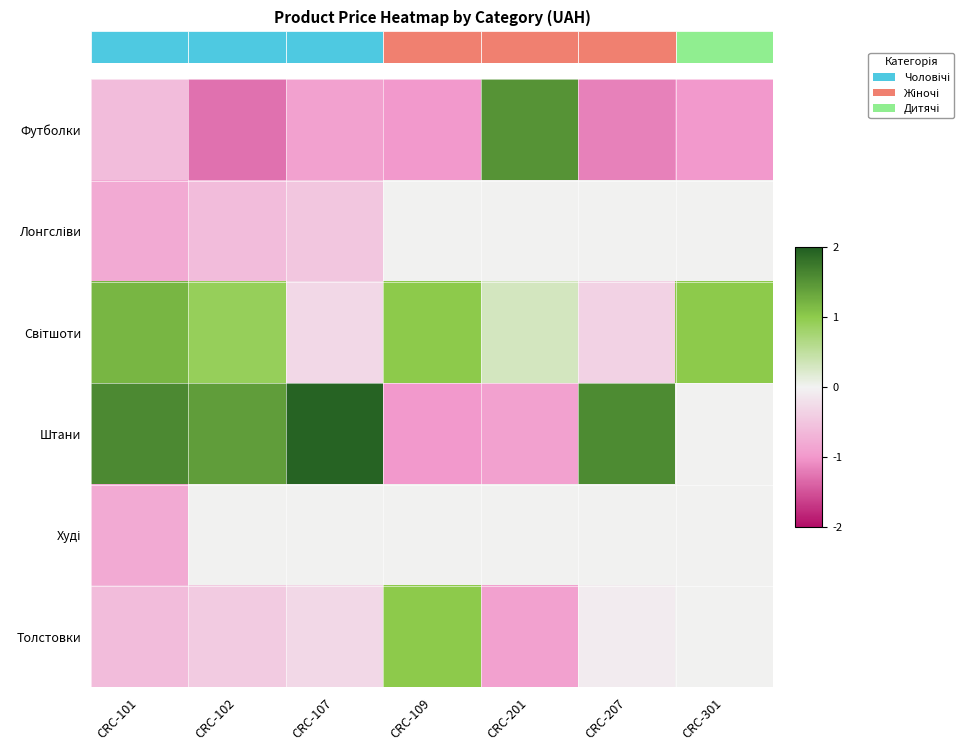

Which series has the largest total across all categories?

Штани